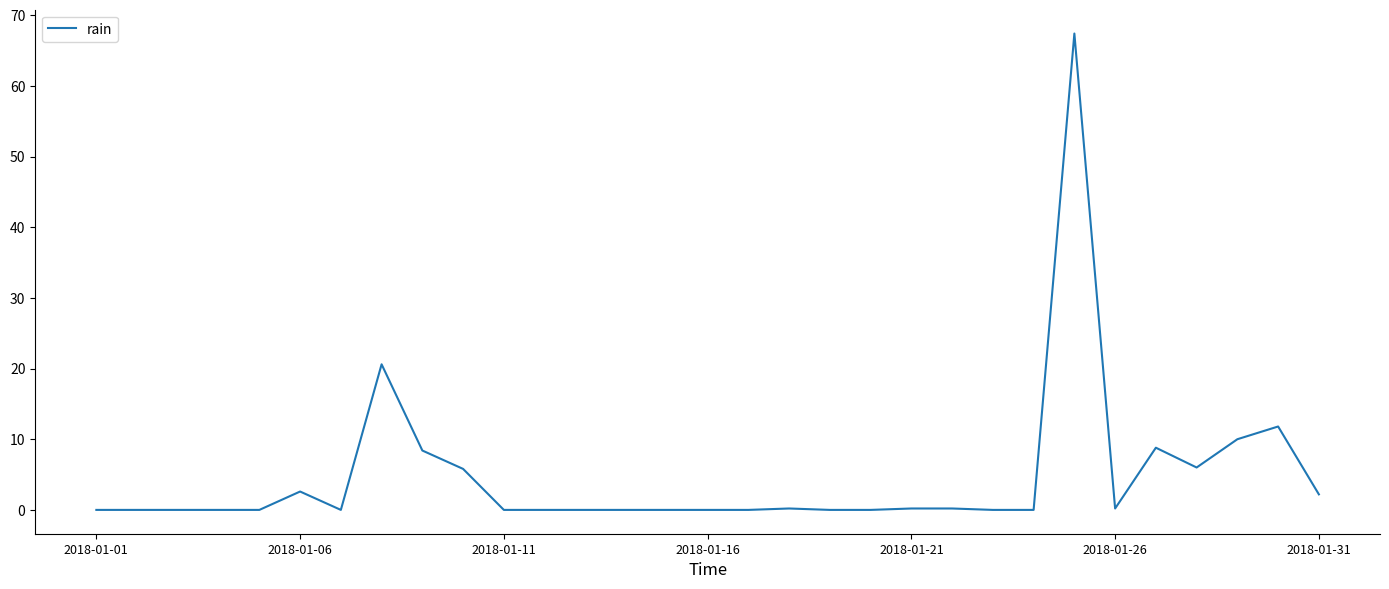

Count the number of categories in the chart.

31